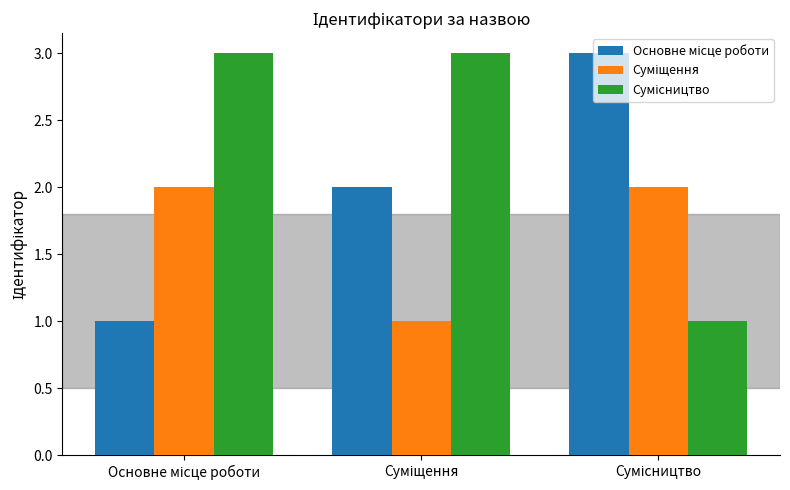

What is the value of the Сумісництво bar at the 3rd from the left?

1